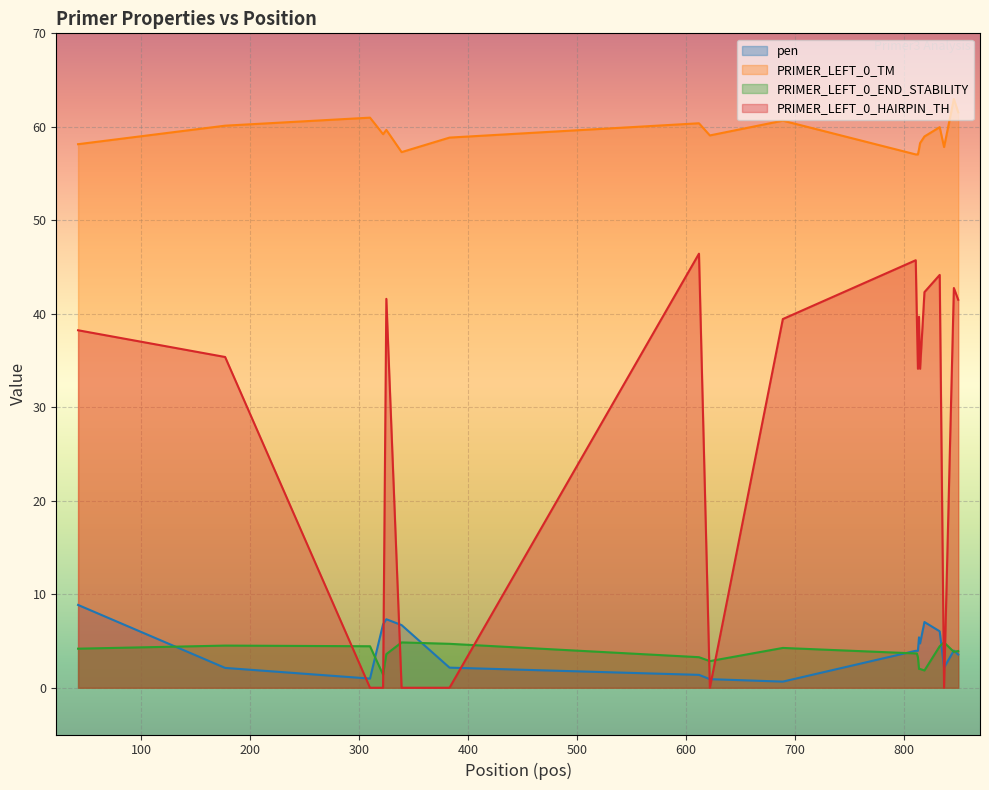

How many distinct data groups are displayed?

4